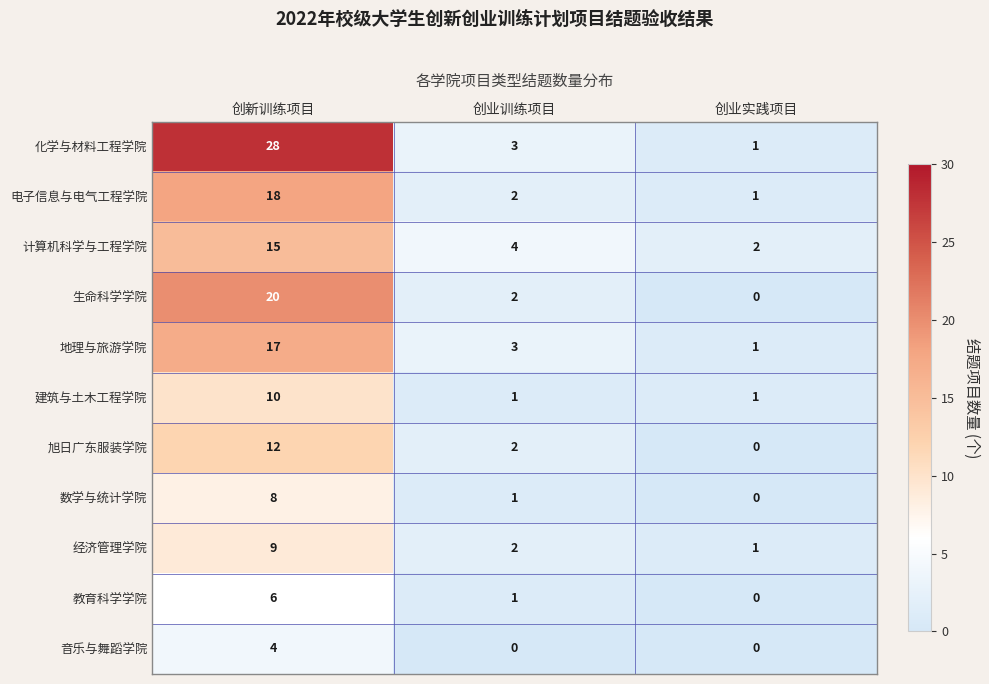

How many values in the 地理与旅游学院 series are below 3?

1